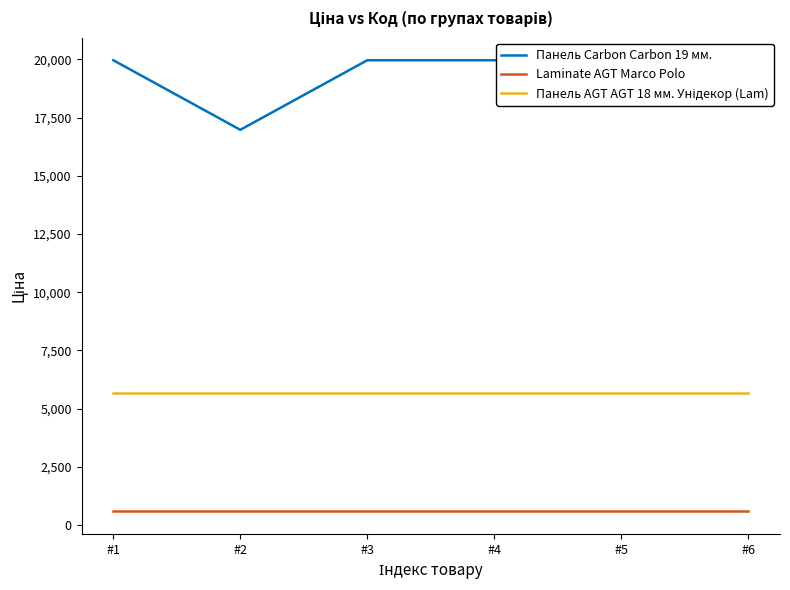

What is the sum of the Laminate AGT Marco Polo values at #2 and #3?

1179.8